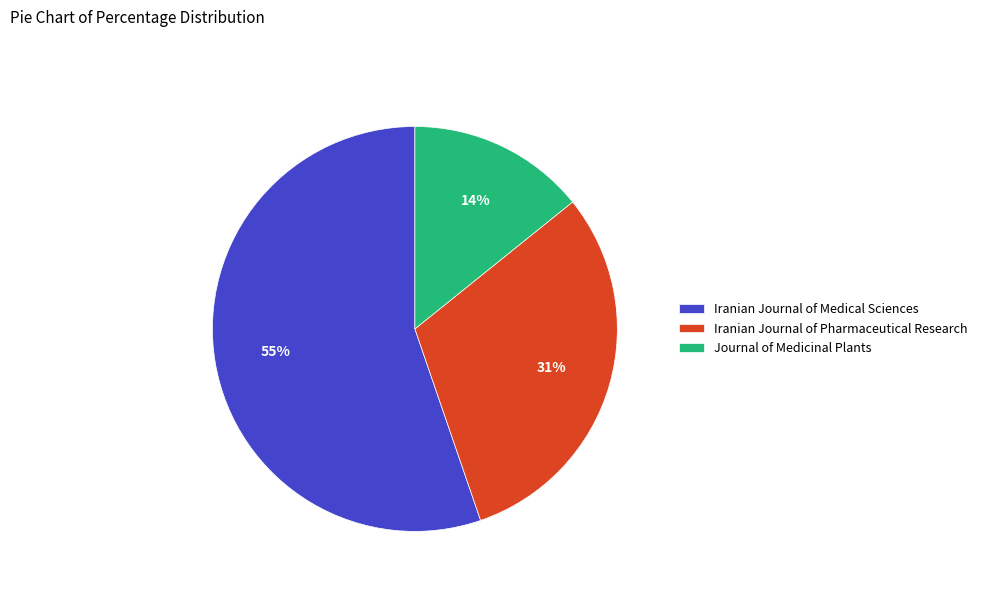

To the nearest percent, what percentage of the pie is Iranian Journal of Pharmaceutical Research?

31%